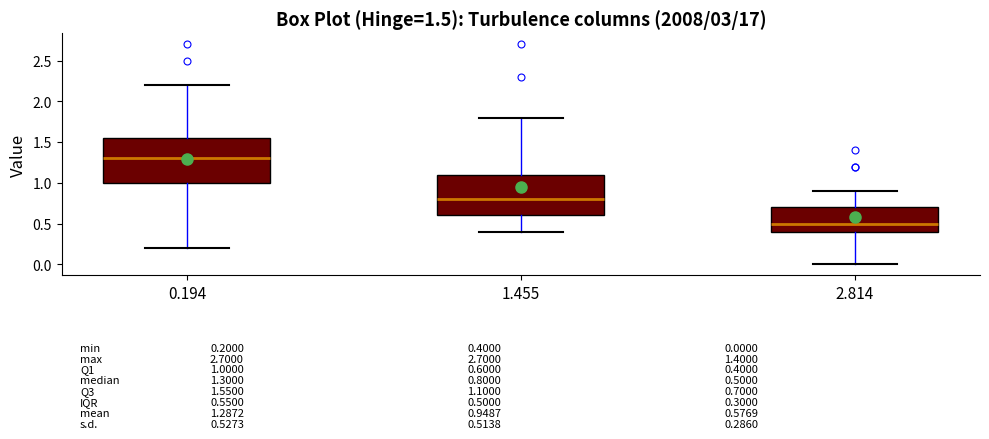

Which box's median line is the lowest?

2.814